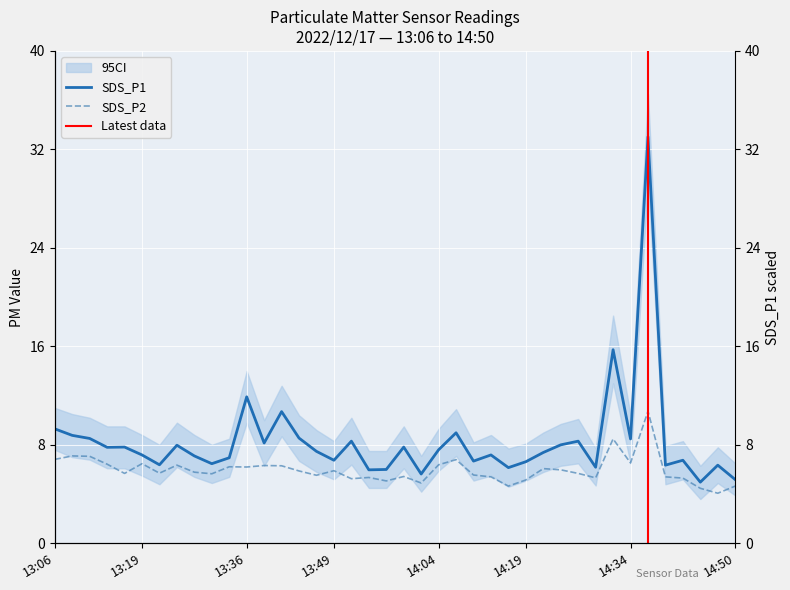

Does the chart display data point markers on the line(s)?

No